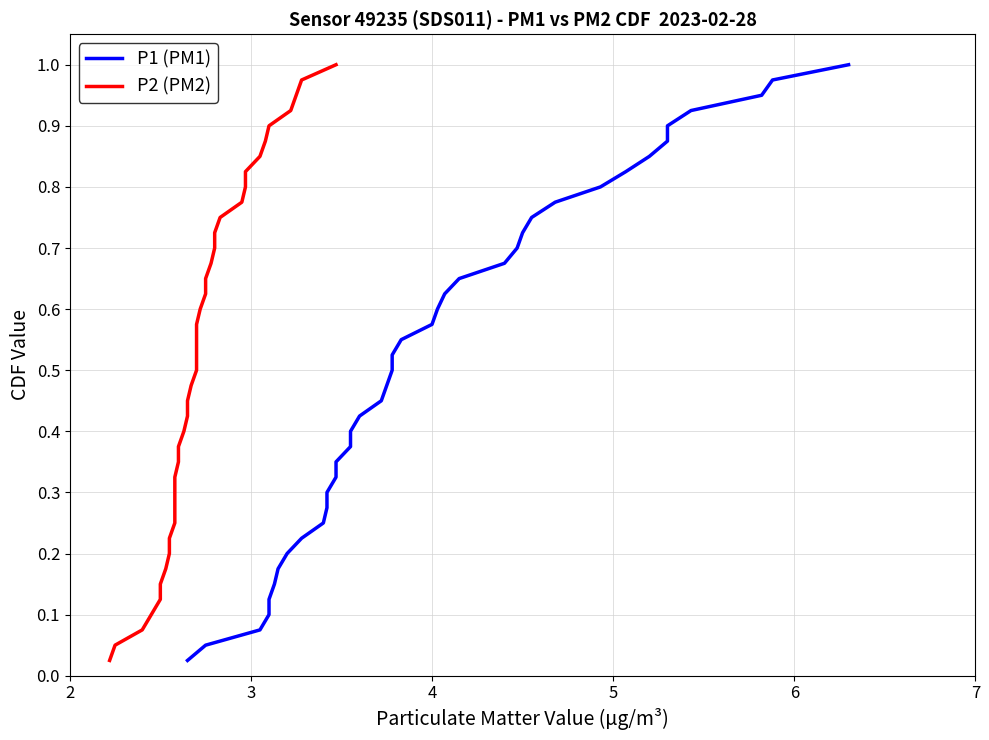

What are all the series names shown in the legend?

P1 (PM1), P2 (PM2)